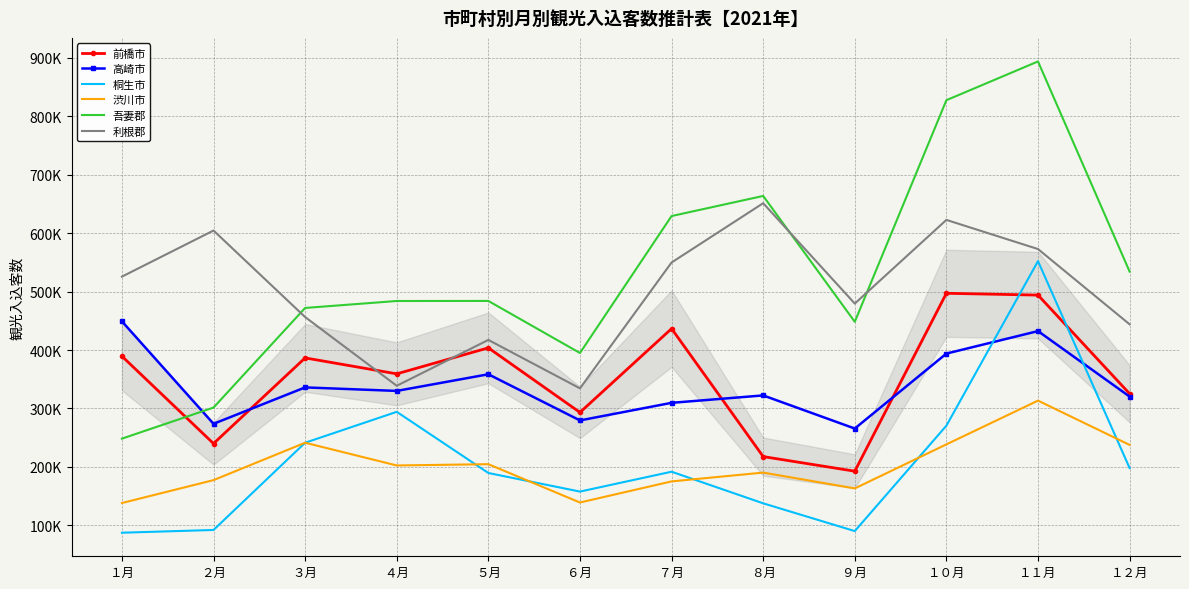

What is the difference between the 吾妻郡 values at ３月 and ４月?

11900